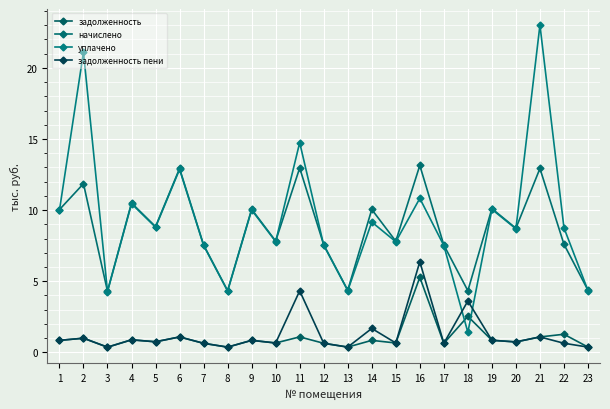

Reading right to left, list all the values displayed in this chart.

задолженность: 23=0.4	22=1.3	21=1.1	20=0.7	19=0.8	18=2.5	17=0.6	16=5.3	15=0.7	14=0.8	13=0.4	12=0.6	11=1.1	10=0.7	9=0.8	8=0.4	7=0.6	6=1.1	5=0.7	4=0.9	3=0.4	2=1.0	1=0.8
начислено: 23=4.4	22=7.6	21=12.9	20=8.7	19=10.1	18=4.3	17=7.5	16=13.1	15=7.8	14=10.0	13=4.4	12=7.6	11=13.0	10=7.8	9=10.1	8=4.3	7=7.6	6=12.9	5=8.8	4=10.5	3=4.3	2=11.9	1=10.0
уплачено: 23=4.3	22=8.8	21=23.0	20=8.7	19=10.1	18=1.4	17=7.5	16=10.8	15=7.8	14=9.2	13=4.3	12=7.5	11=14.7	10=7.8	9=10.0	8=4.3	7=7.5	6=12.9	5=8.8	4=10.4	3=4.3	2=21.1	1=10.0
задолженность пени: 23=0.4	22=0.6	21=1.1	20=0.7	19=0.8	18=3.6	17=0.6	16=6.4	15=0.7	14=1.7	13=0.4	12=0.6	11=4.3	10=0.7	9=0.8	8=0.4	7=0.6	6=1.1	5=0.7	4=0.9	3=0.4	2=1.0	1=0.8